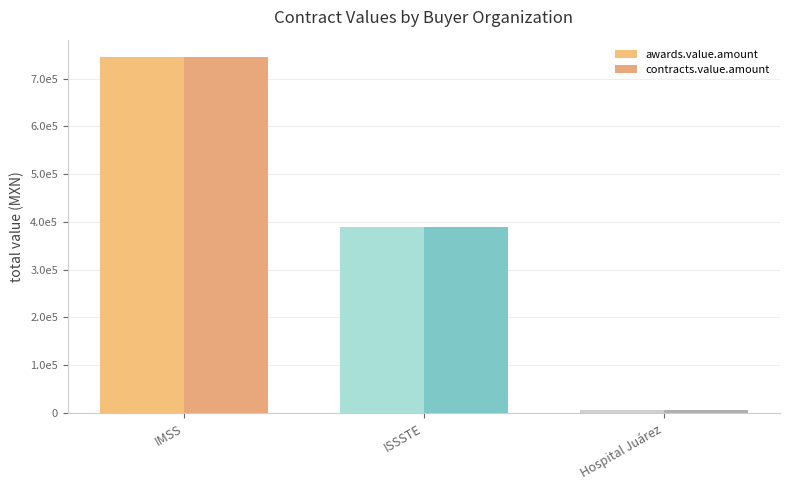

What is the maximum value for awards.value.amount?

744450.2